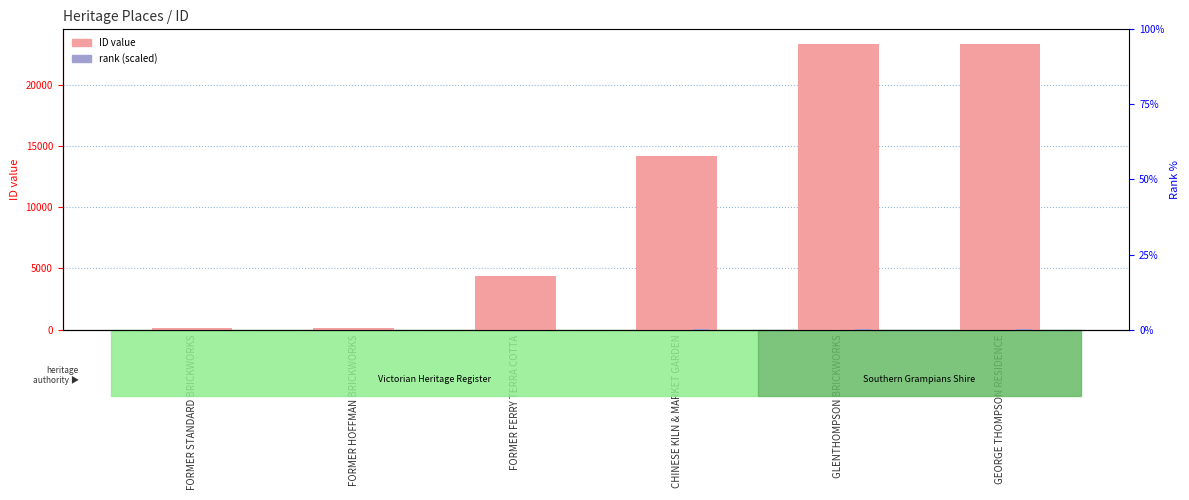

The rank (scaled) series shows 0.2 at FORMER HOFFMAN BRICKWORKS. True or false?

False